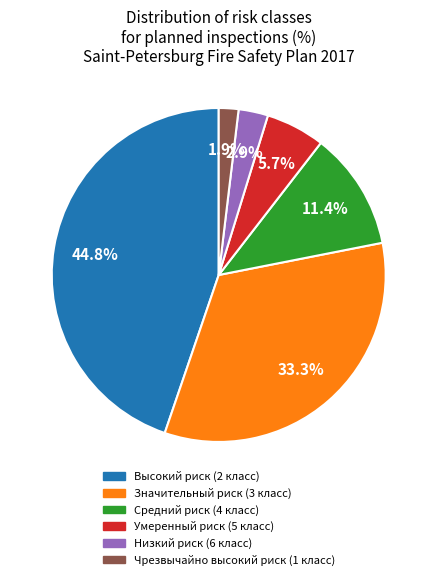

Count the number of slices in the pie.

6